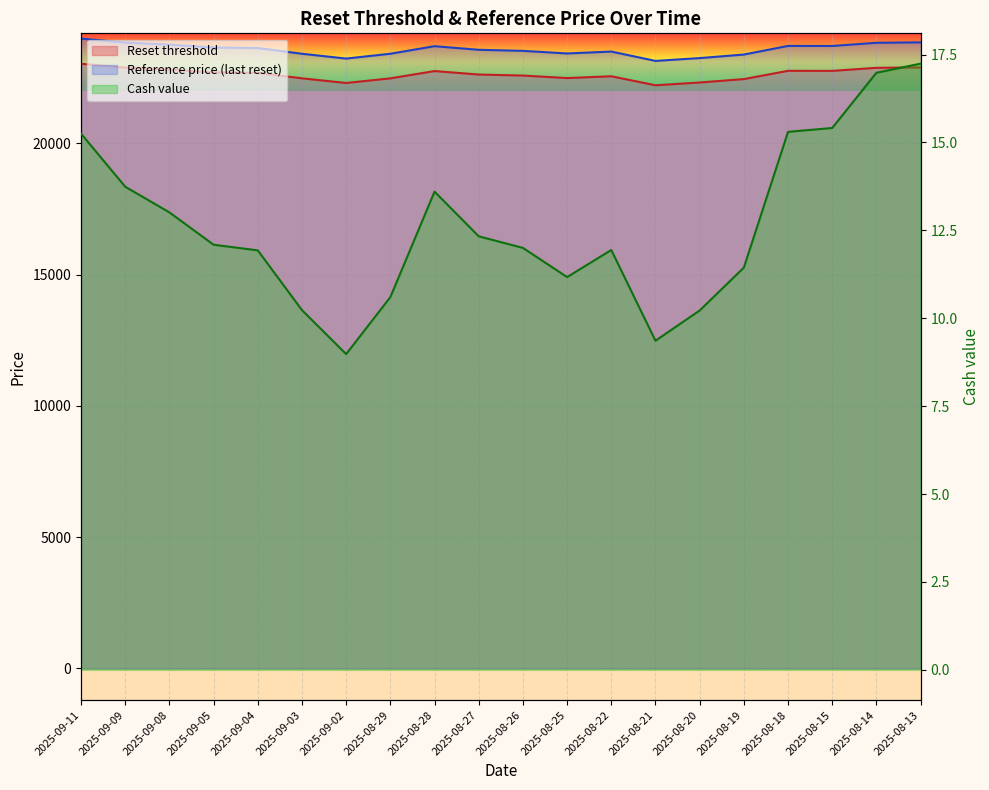

Where does the Reset threshold series first go above 22686?

2025-09-11